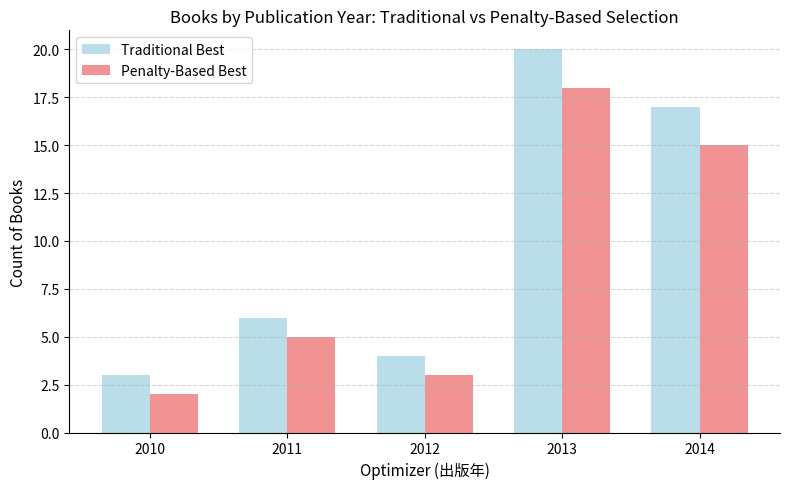

Reading left to right, extract all data points from this chart.

Traditional Best: 2010=3	2011=6	2012=4	2013=20	2014=17
Penalty-Based Best: 2010=2	2011=5	2012=3	2013=18	2014=15